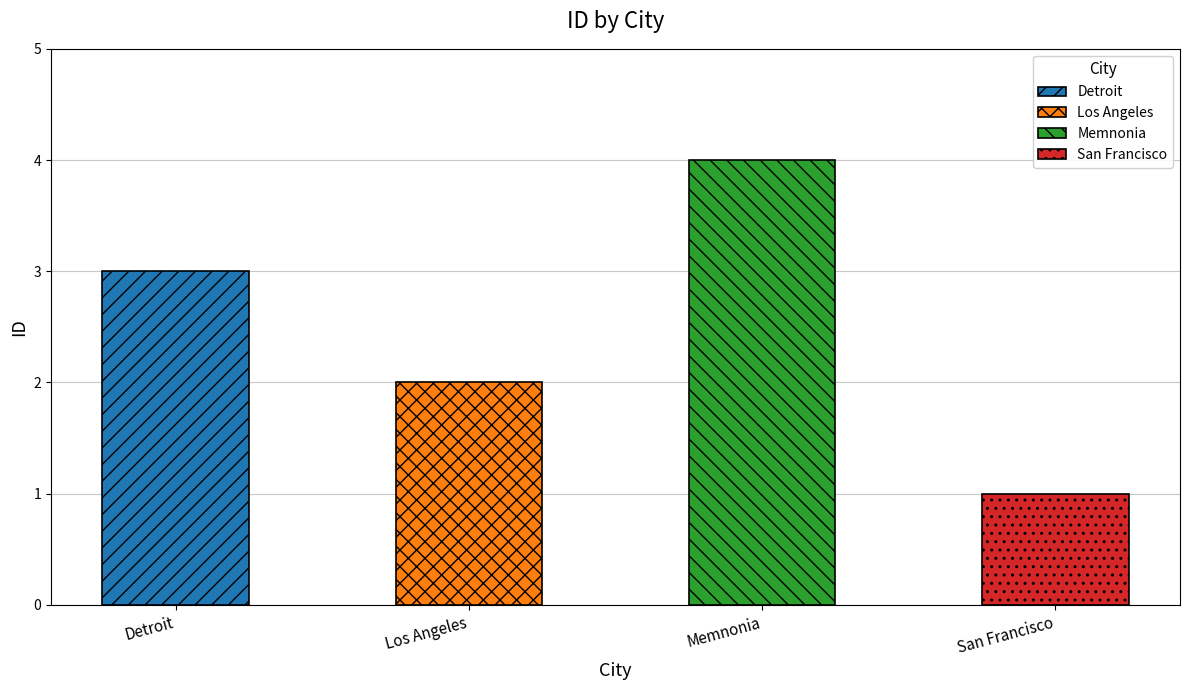

At which label does the data first exceed 3?

Memnonia